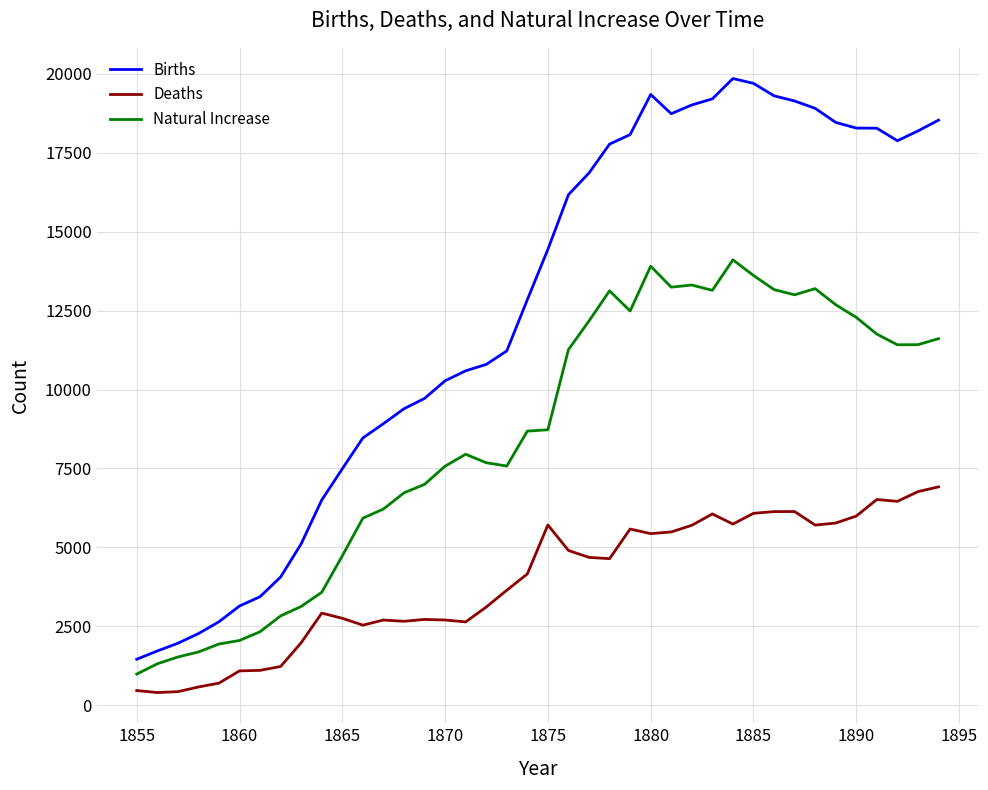

What is the difference between the maximum and minimum values in the Deaths series?

6512